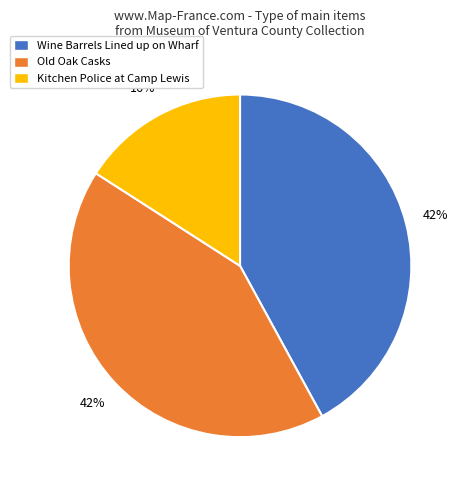

To the nearest percent, what percentage of the pie is Wine Barrels Lined up on Wharf?

42%